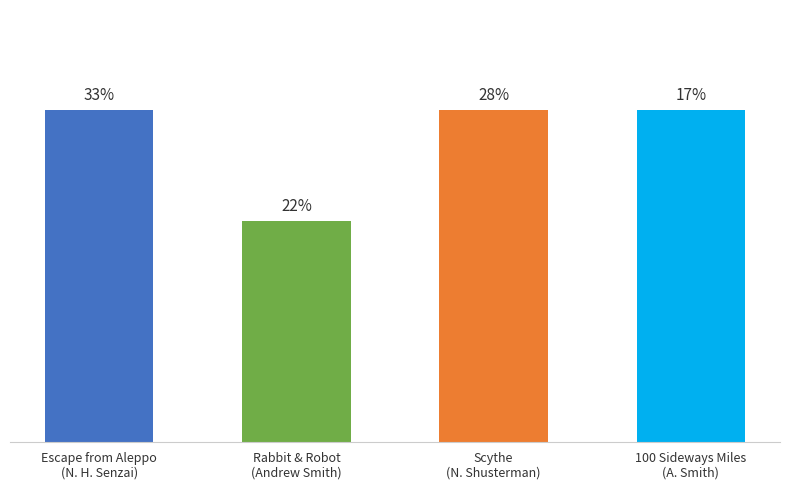

What is the label of the 4th bar from the right?

Escape from Aleppo
(N. H. Senzai)